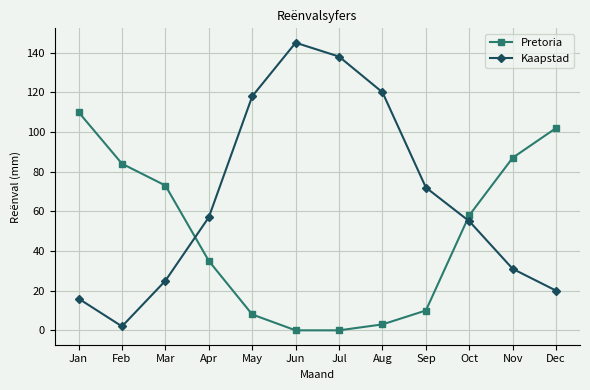

After their last crossing, which series has the higher values: Pretoria or Kaapstad?

Pretoria